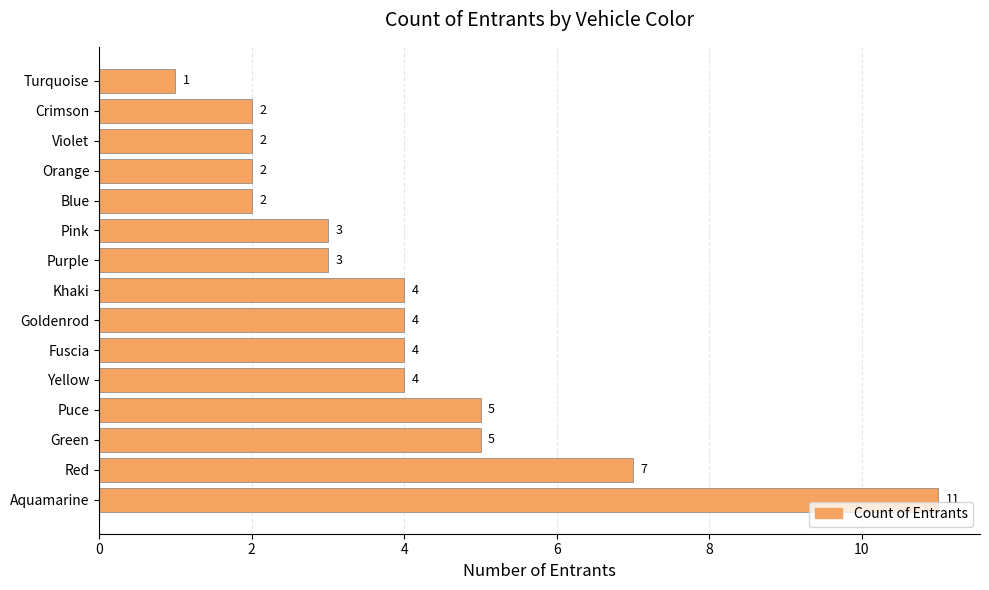

What is the maximum value shown in the chart?

11